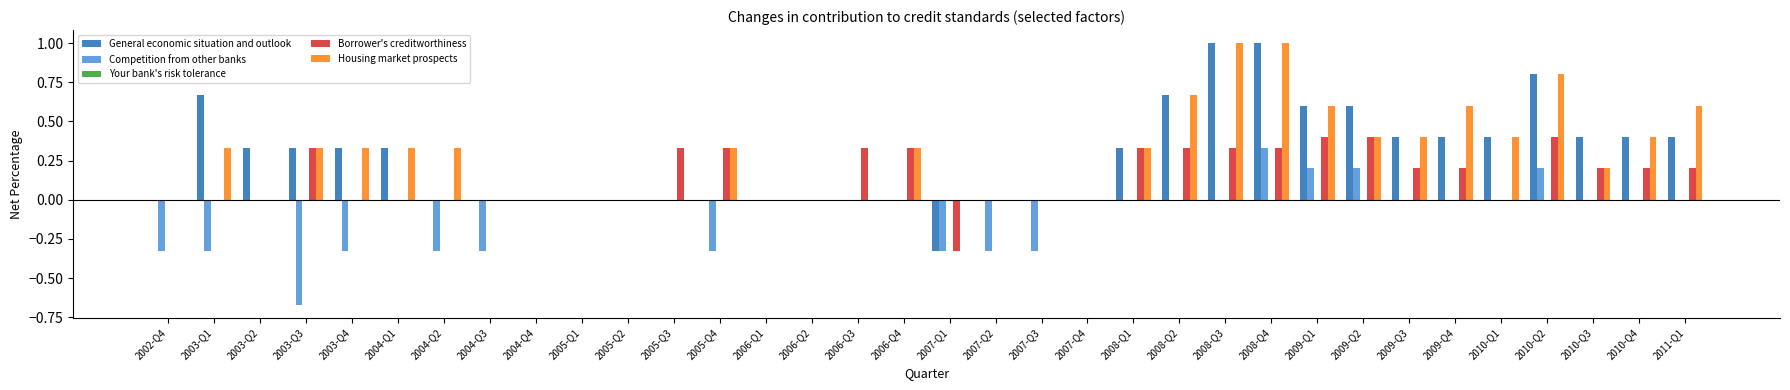

At which category is the sum across all series the highest?

2008-Q4